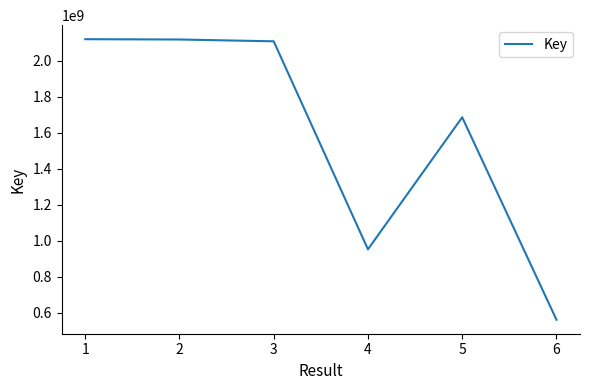

True or false: the data has more than 2 interior local peaks.

False